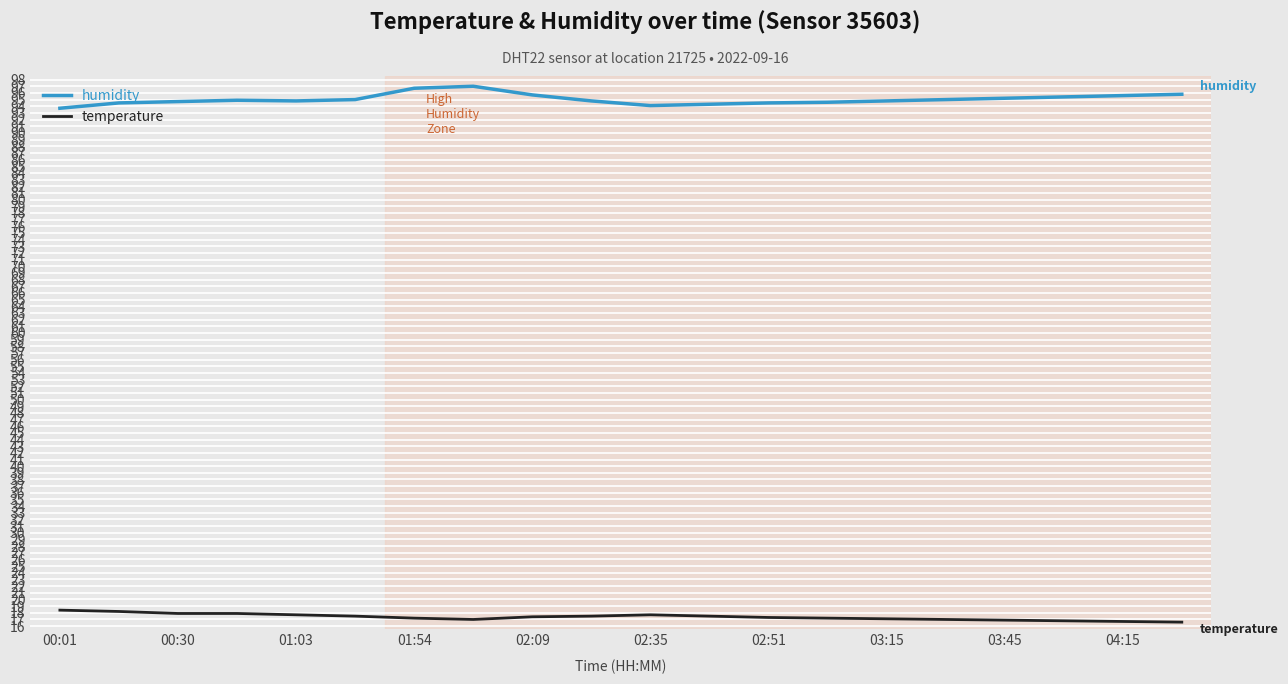

Which series has the largest total across all categories?

humidity